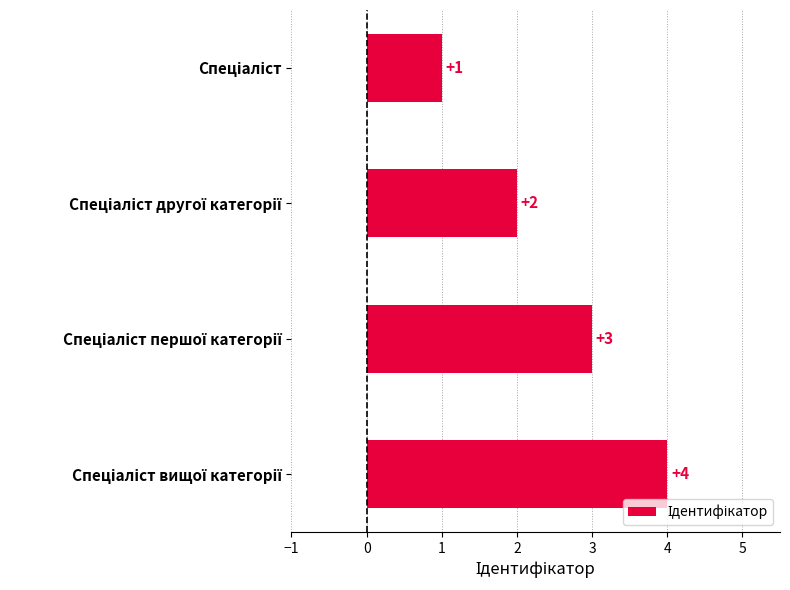

What is the sum of all values?

10